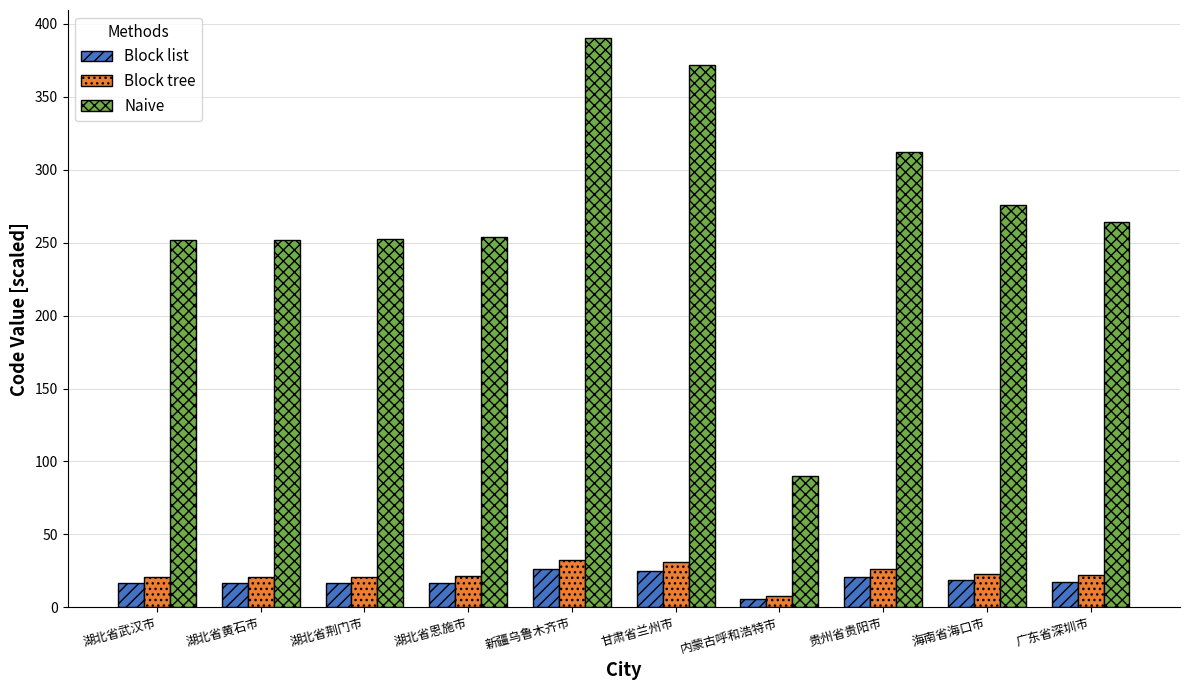

True or false: Naive has a value of 440.2 at 湖北省黄石市.

False